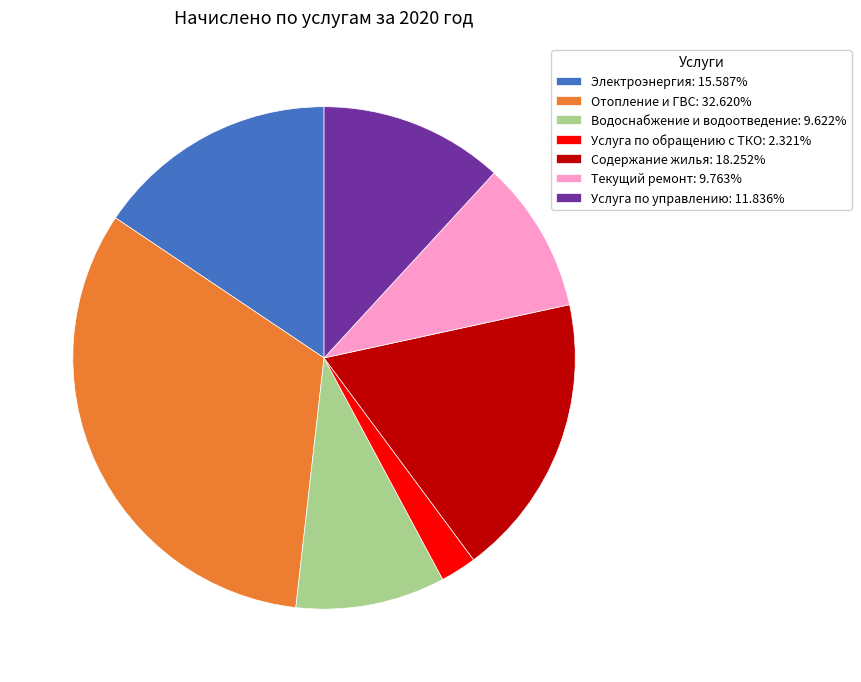

Is it true that Отопление и ГВС is 38% of the pie?

False